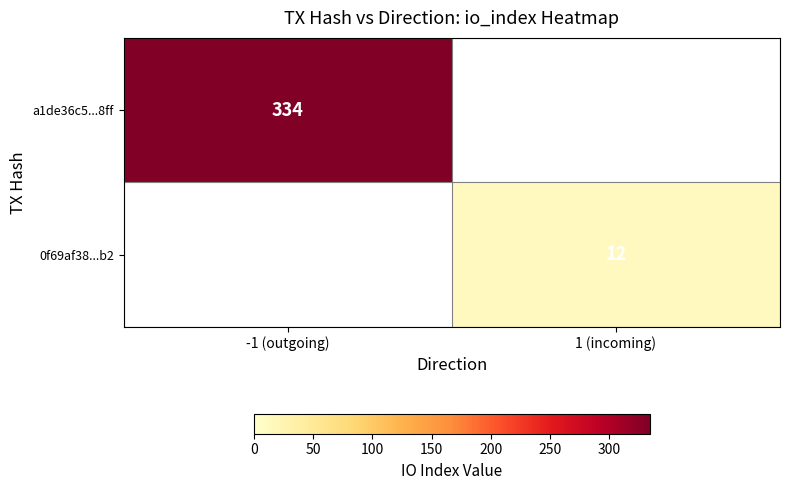

Which category has the lowest value across all series?

1 (incoming)